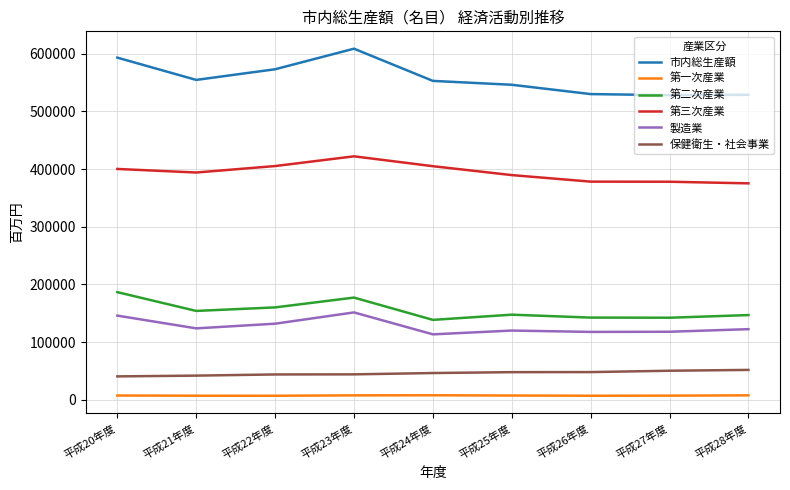

The 第三次産業 series shows 422190 at 平成23年度. True or false?

True